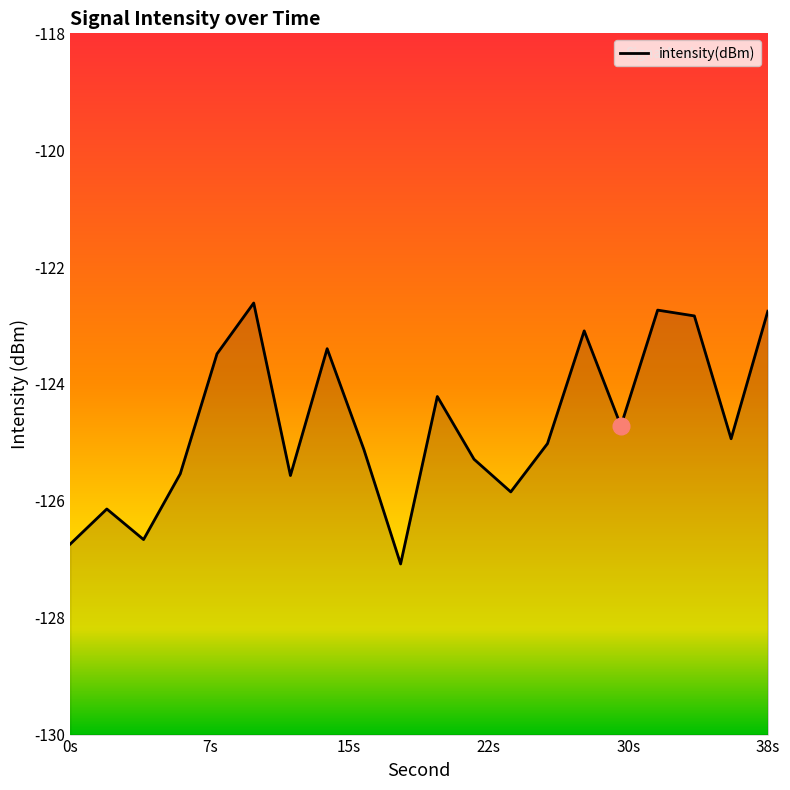

What is the value of the 12th point from the left?

-125.3